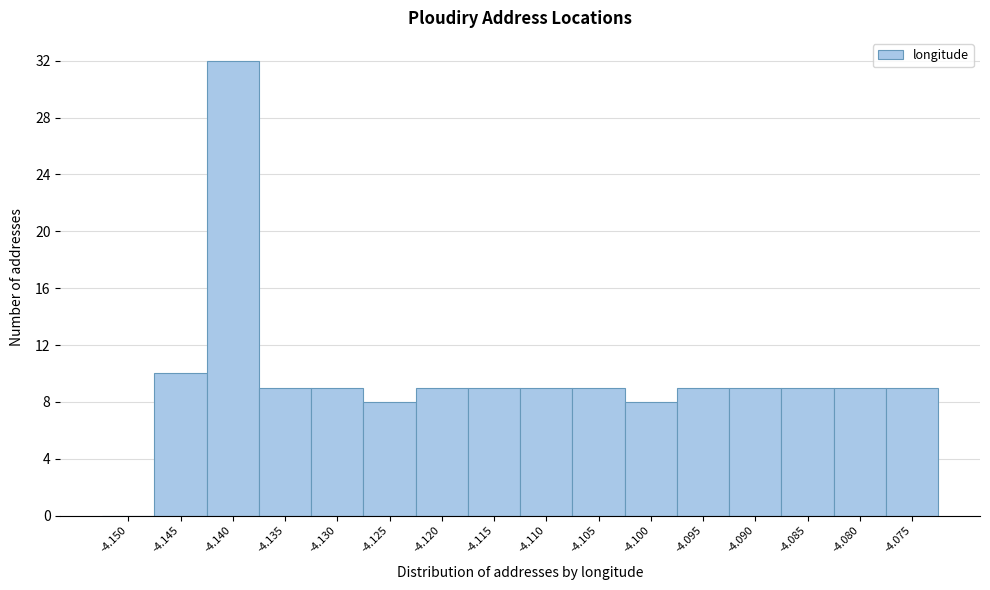

Reading left to right, list all the values displayed in this chart.

-4.150=0	-4.145=10	-4.140=32	-4.135=9	-4.130=9	-4.125=8	-4.120=9	-4.115=9	-4.110=9	-4.105=9	-4.100=8	-4.095=9	-4.090=9	-4.085=9	-4.080=9	-4.075=9